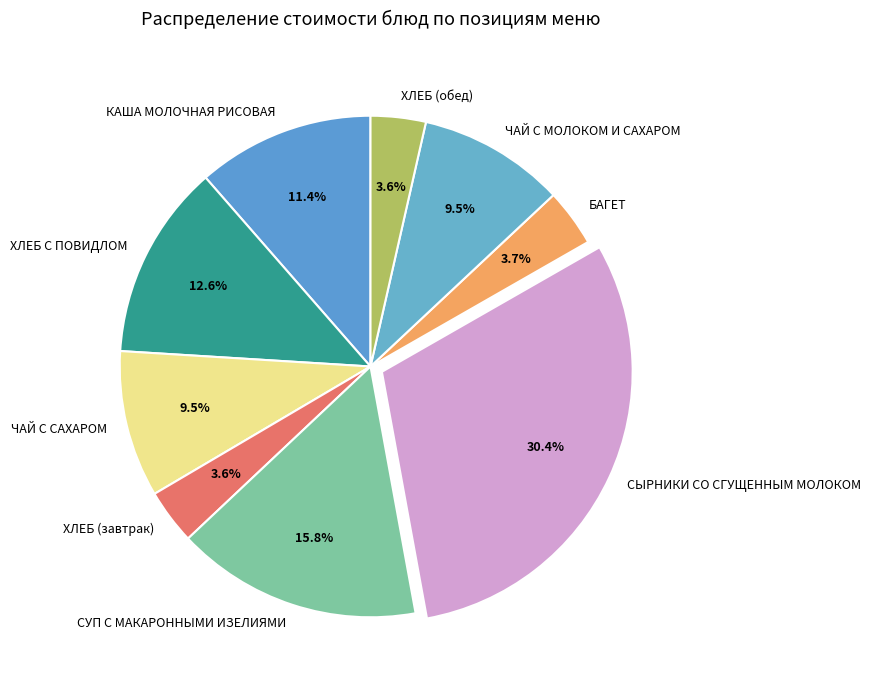

What is the largest slice in the pie chart?

СЫРНИКИ СО СГУЩЕННЫМ МОЛОКОМ